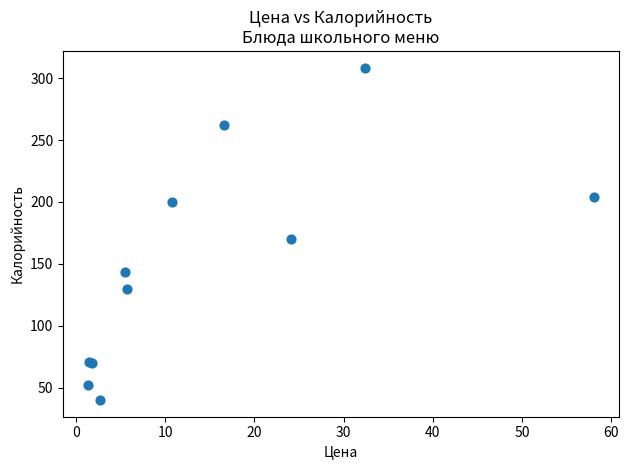

What Y value in the scatter plot is closest to 174?

170.0